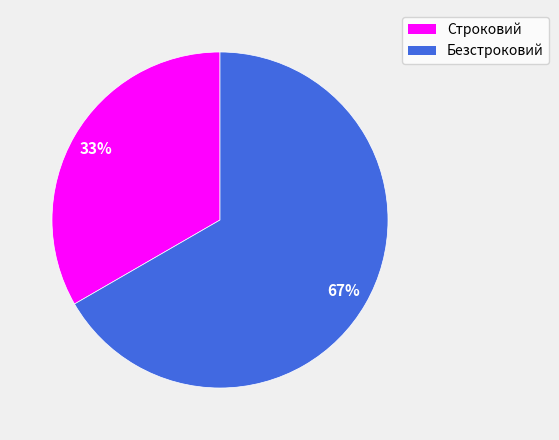

Do Строковий and Безстроковий together represent more than half of the pie?

Yes